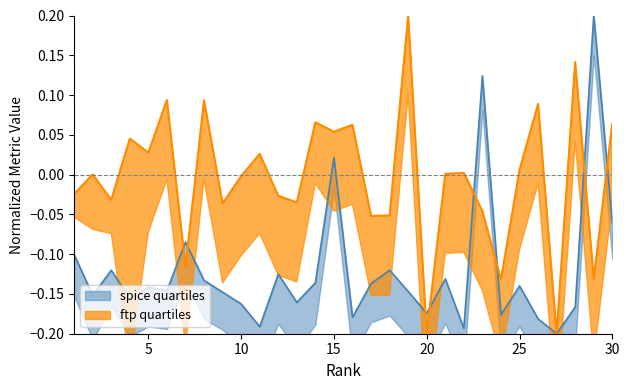

In Ref. / Doc., how many points are higher than both neighbors (excluding endpoints)?

11